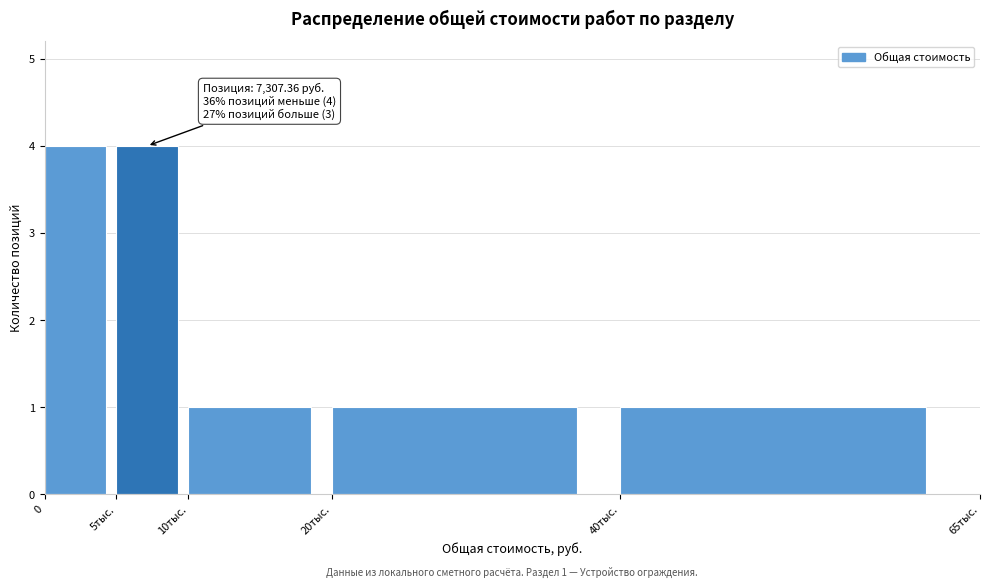

Reading right to left, transcribe all the data shown in this chart.

1	1	1	4	4